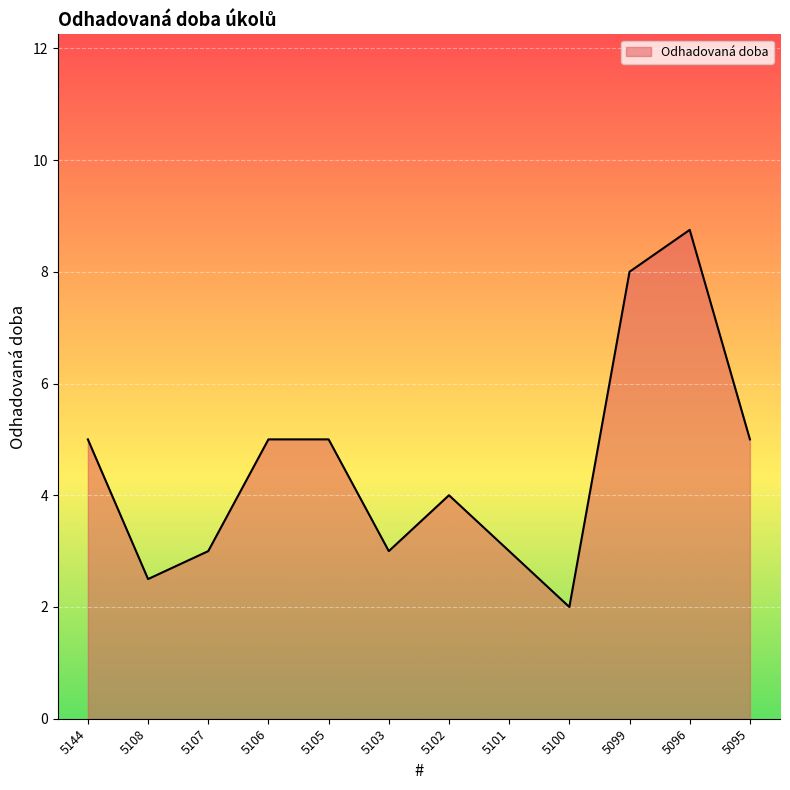

What is the ratio of the value at 5103 to the value at 5105?

0.6